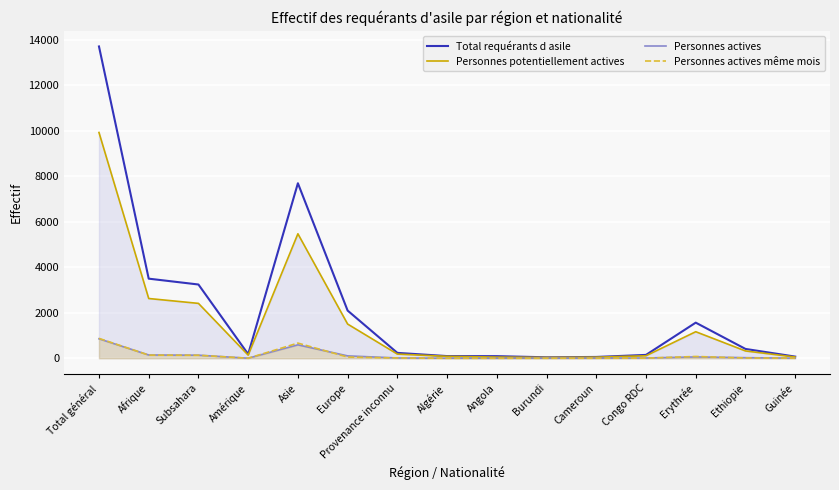

How many lines are shown in the chart?

4